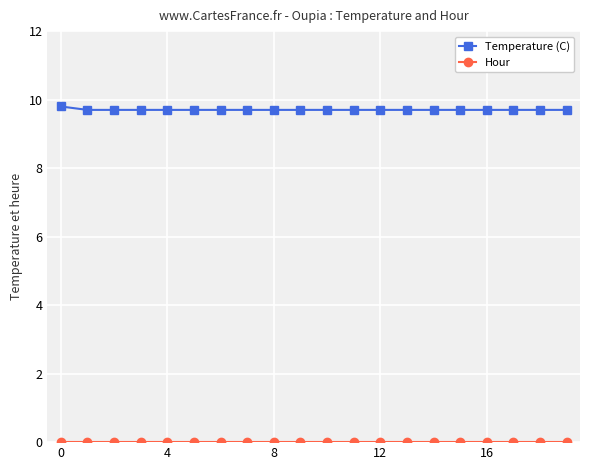

Which series has the largest total across all categories?

Temperature (C)